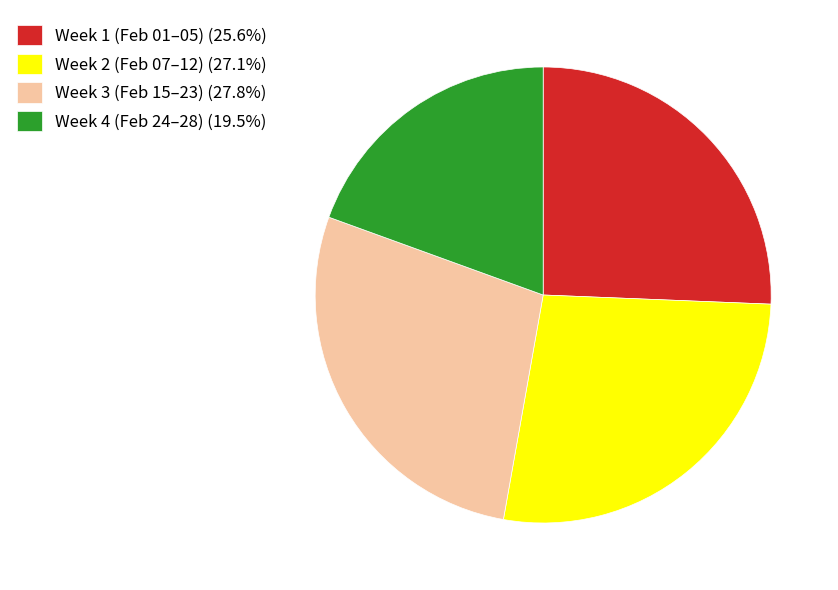

Combined, do Week 3 (Feb 15–23) (27.8%) and Week 4 (Feb 24–28) (19.5%) account for over 50%?

No